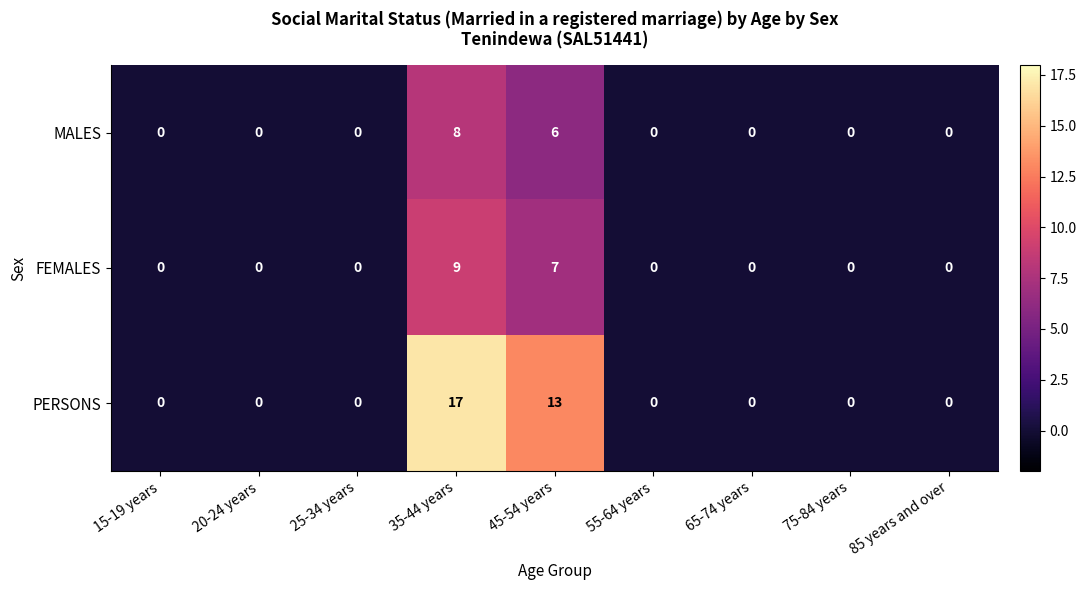

Reading left to right, extract all data points from this chart.

MALES: 0	0	0	8	6	0	0	0	0
FEMALES: 0	0	0	9	7	0	0	0	0
PERSONS: 0	0	0	17	13	0	0	0	0